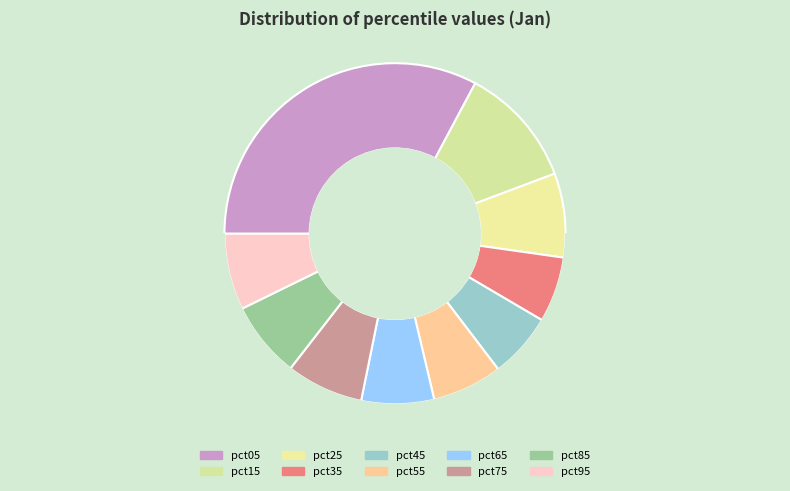

True or false: pct45 accounts for 6% of the total.

True